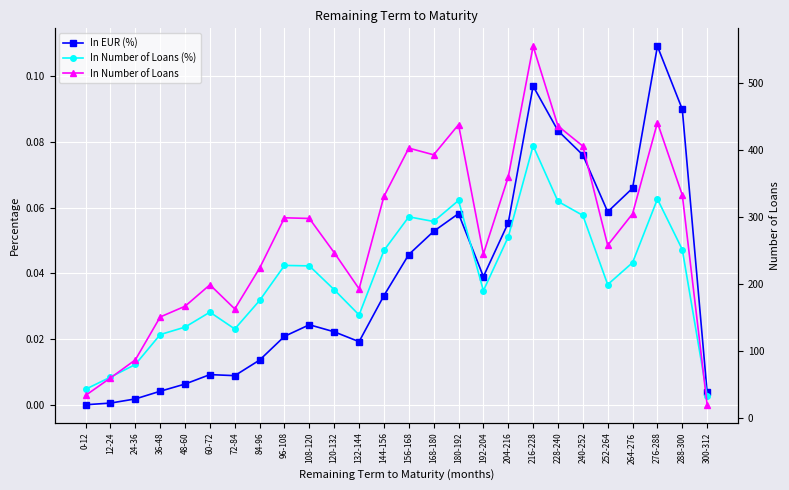

What is the lowest value of the In Number of Loans series?

20.0